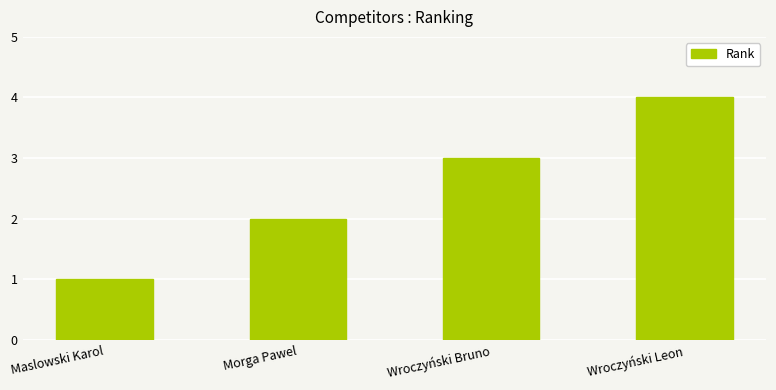

Are the bars grouped side by side (vs. stacked)?

No